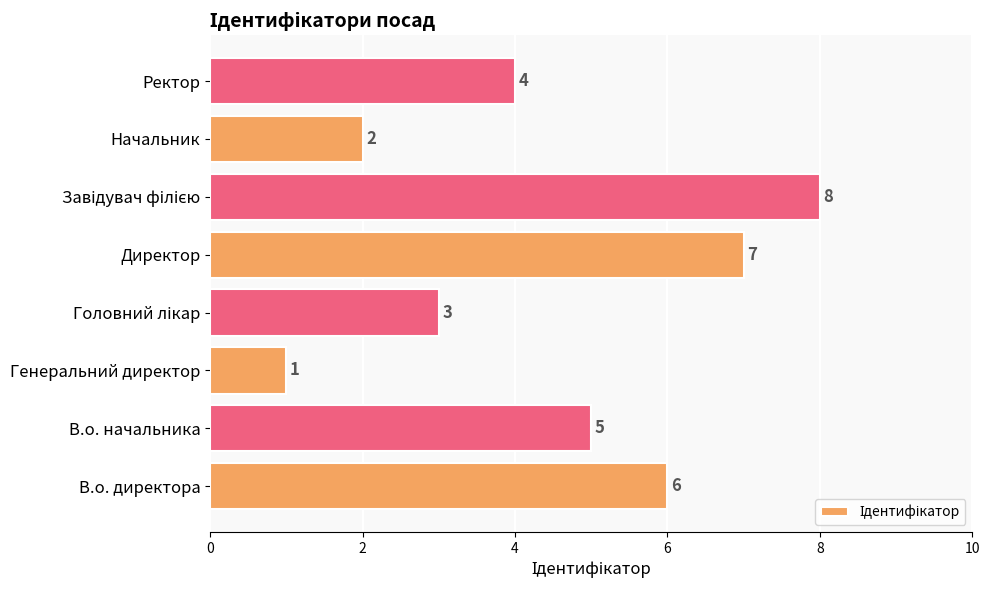

Where is the data nearest to the value 4?

Ректор